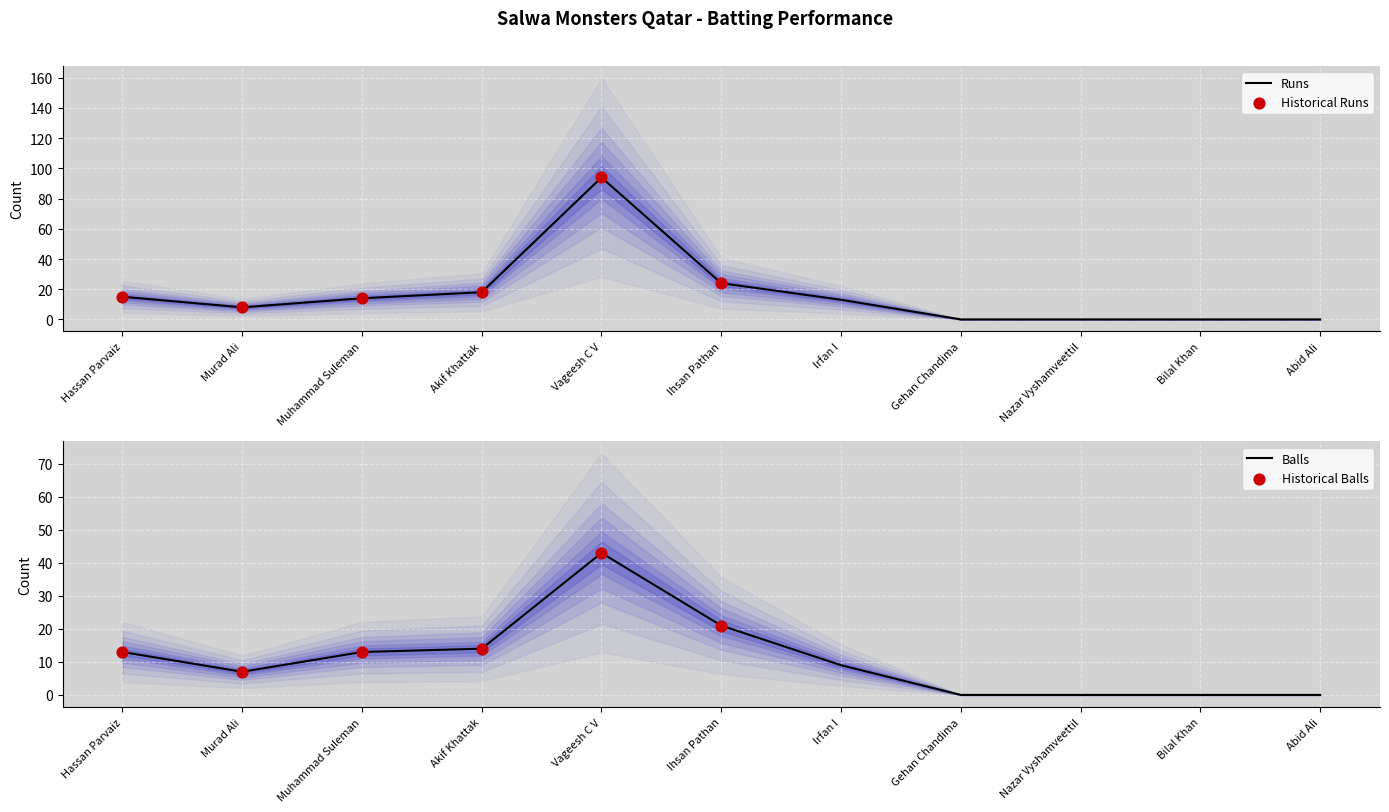

Which series has the largest total across all categories?

Runs